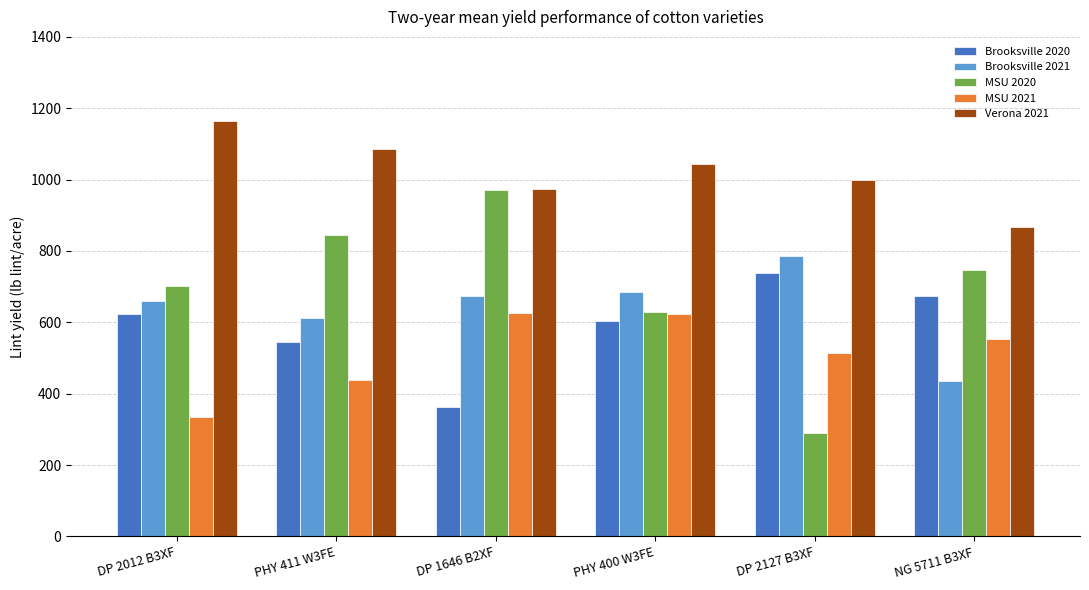

Is it true that Brooksville 2021 equals 251 at NG 5711 B3XF?

False